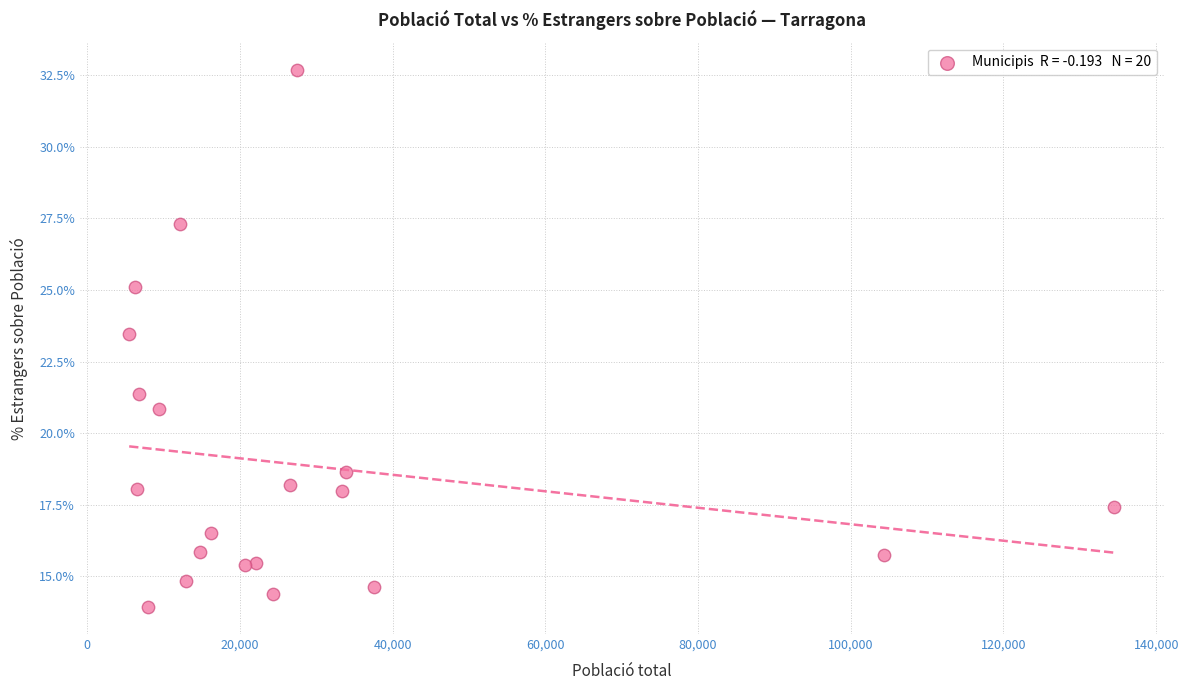

What is the range of X values (max minus min)?

128998.0